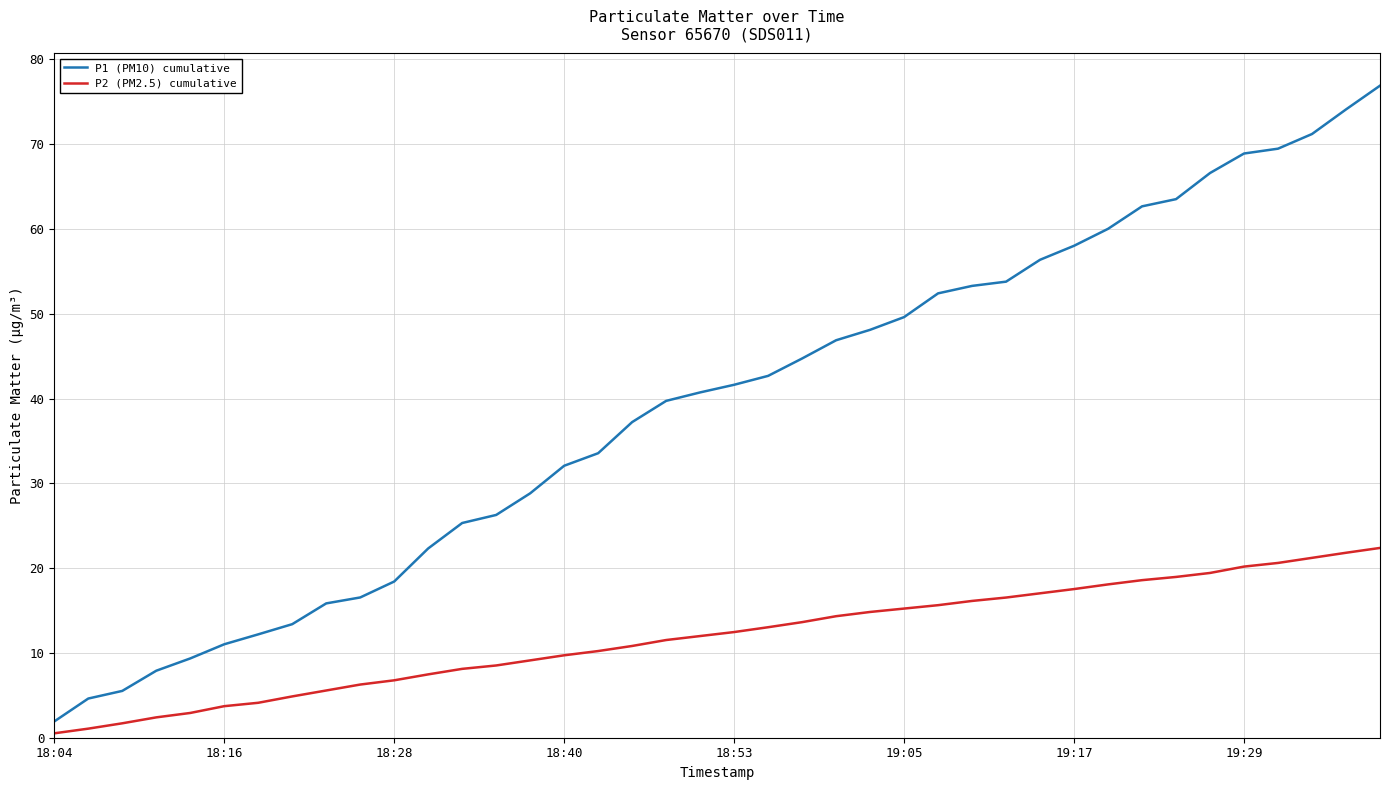

True or false: P2 (PM2.5) cumulative and P1 (PM10) cumulative cross at least once.

False